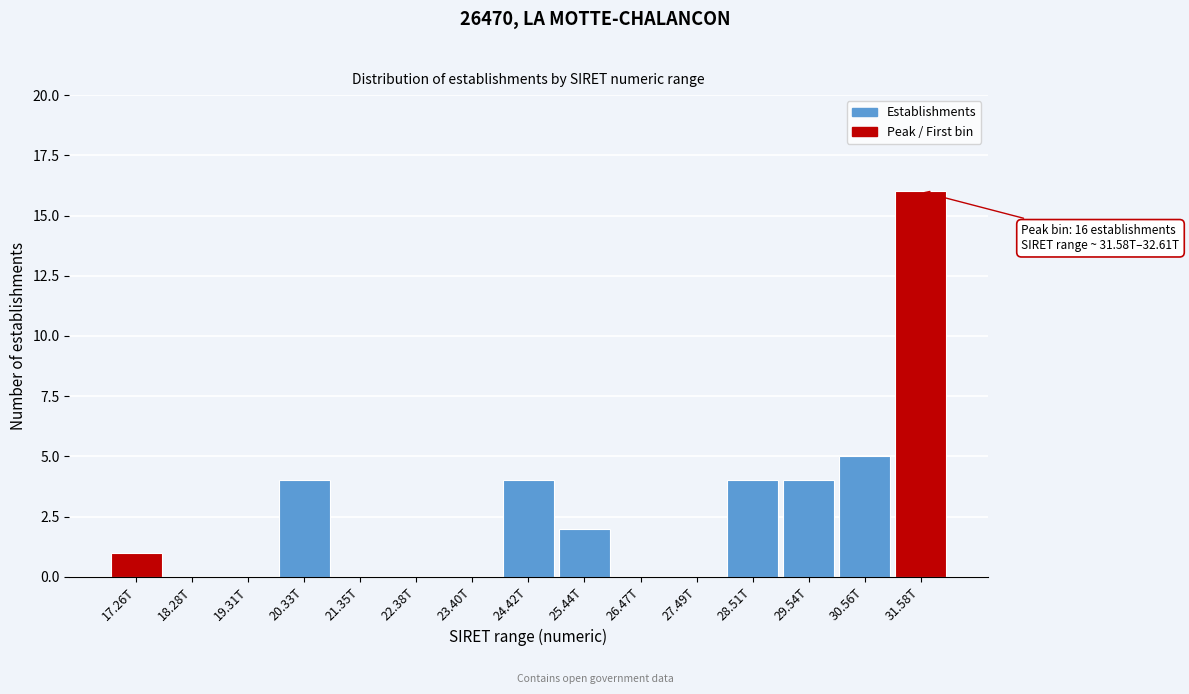

Reading right to left, what are all the values shown in this chart?

31.58T=16	30.56T=5	29.54T=4	28.51T=4	27.49T=0	26.47T=0	25.44T=2	24.42T=4	23.40T=0	22.38T=0	21.35T=0	20.33T=4	19.31T=0	18.28T=0	17.26T=1